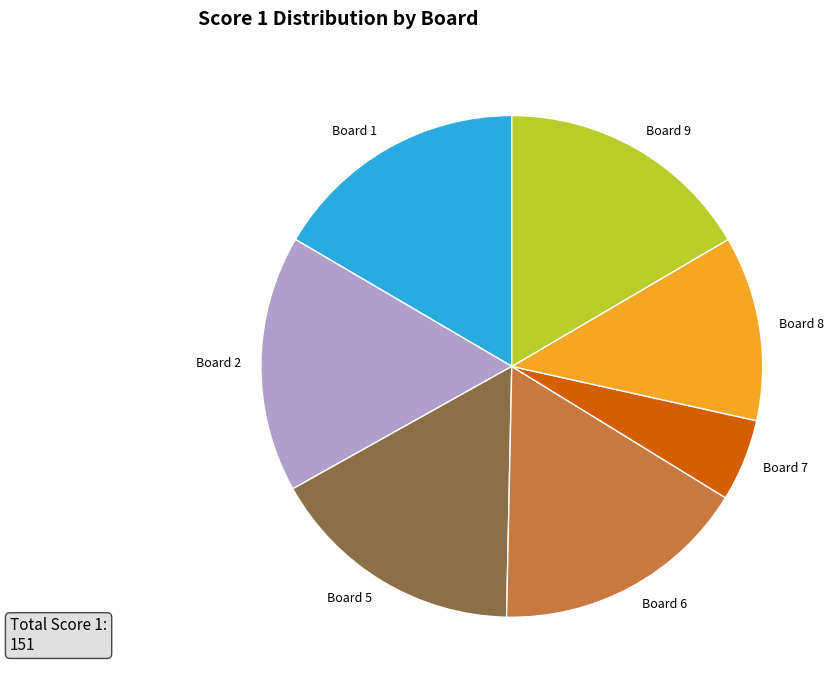

Is it true that Board 8 is 18% of the pie?

False